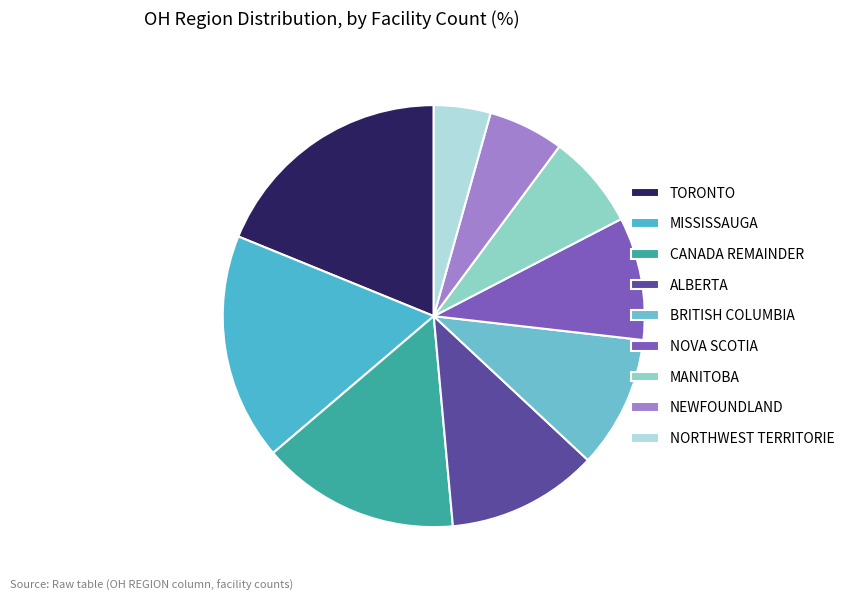

Rank the categories by value from lowest to highest.

NORTHWEST TERRITORIE, NEWFOUNDLAND, MANITOBA, NOVA SCOTIA, BRITISH COLUMBIA, ALBERTA, CANADA REMAINDER, MISSISSAUGA, TORONTO